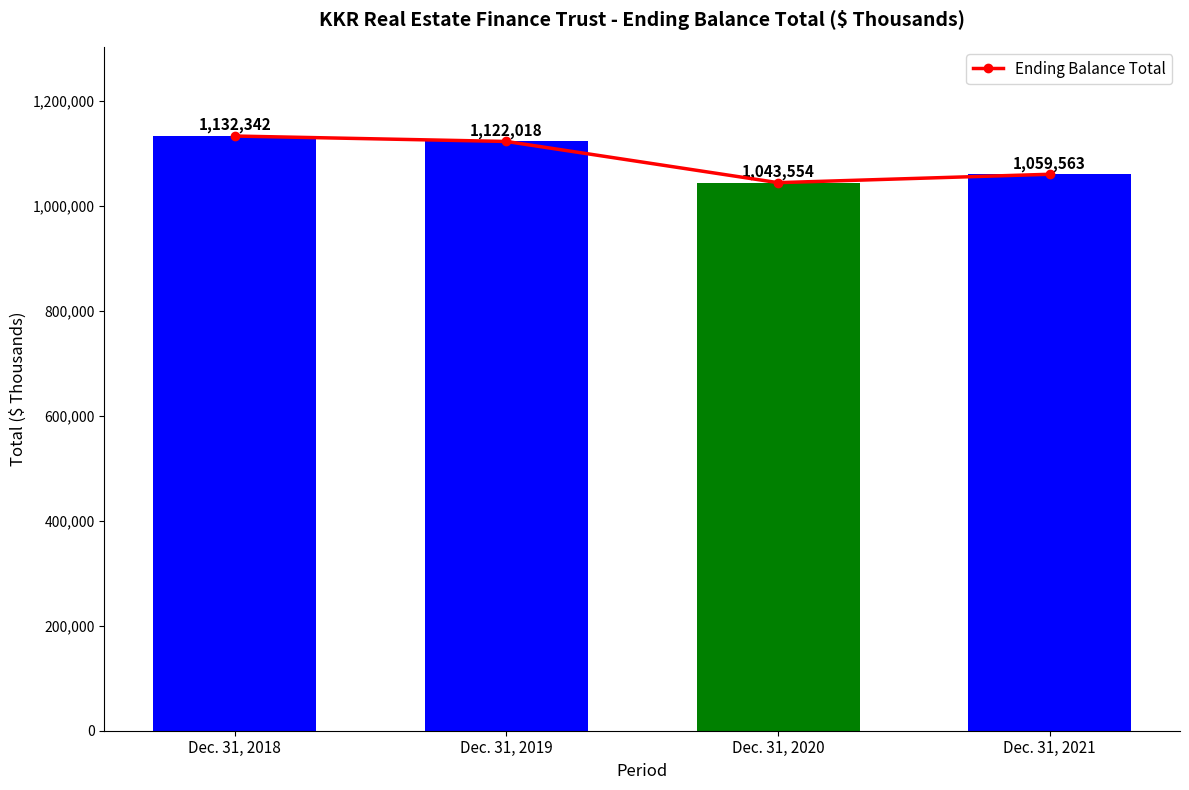

What is the value of the 2nd bar from the left?

1122018